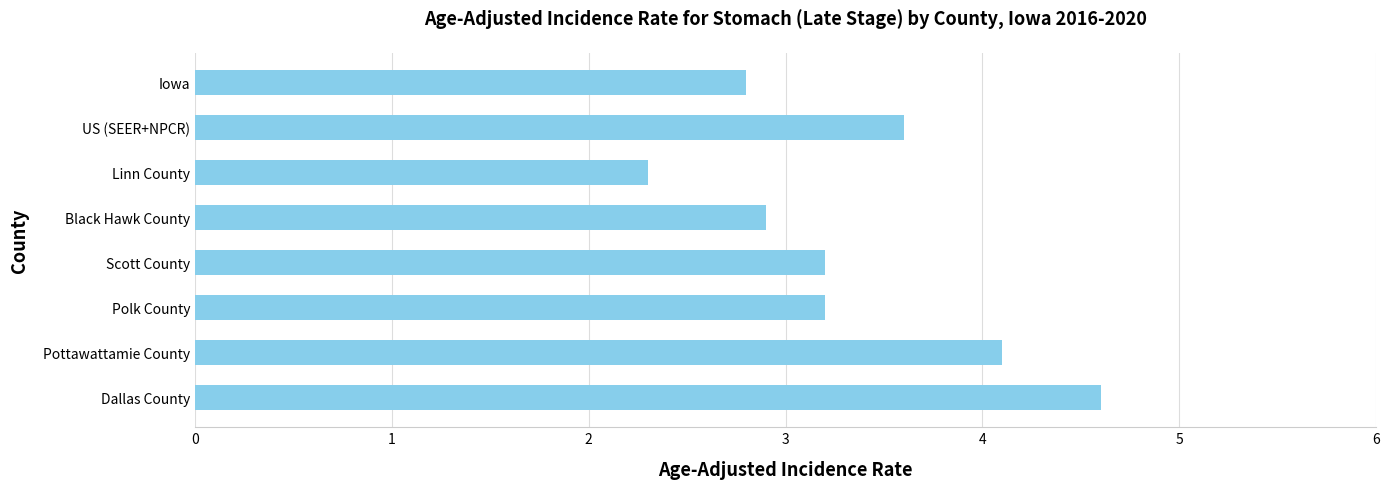

What is the label of the 6th bar from the top?

Polk County